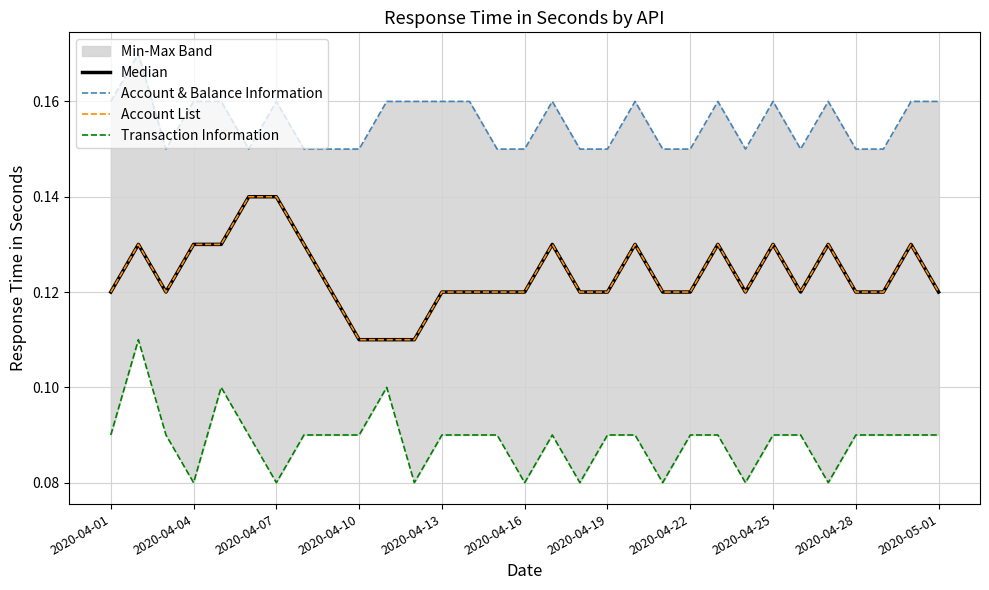

Count the Account List values in the range 0 to 1.

31